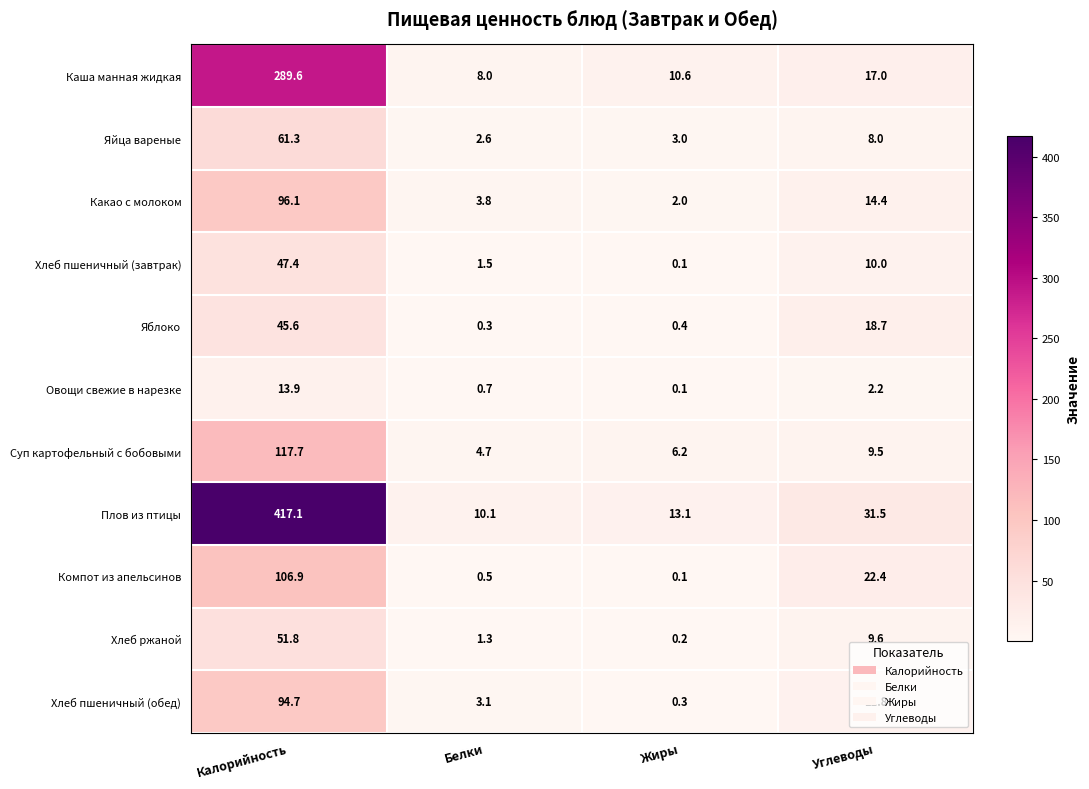

What is the sum of all Суп картофельный с бобовыми values?

138.1